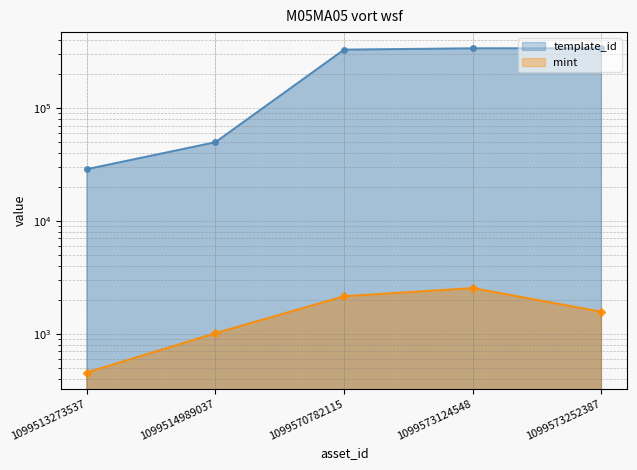

Which series has the largest range (max minus min)?

template_id